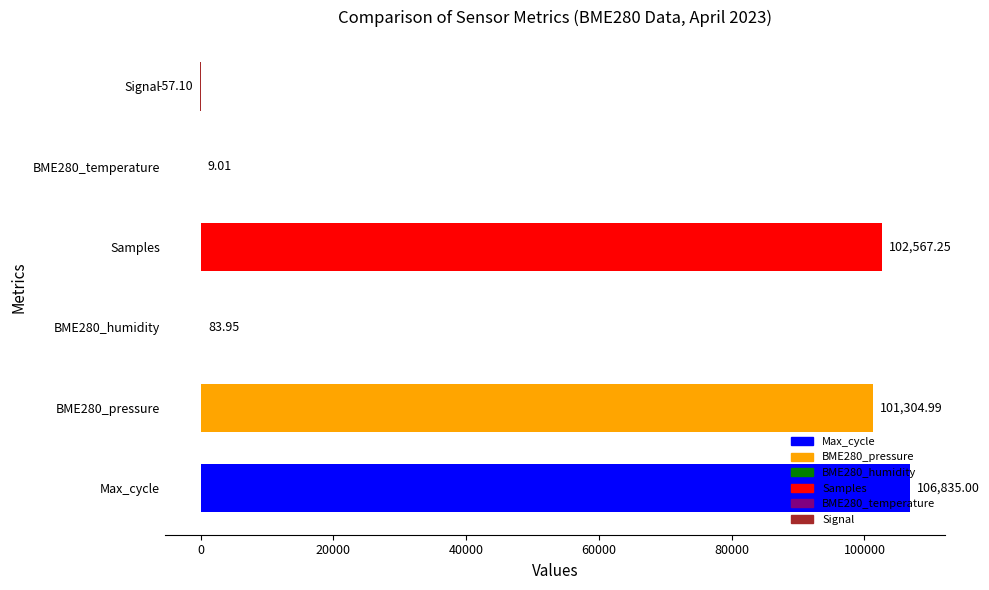

At which category does the chart reach its peak across all series?

Max_cycle